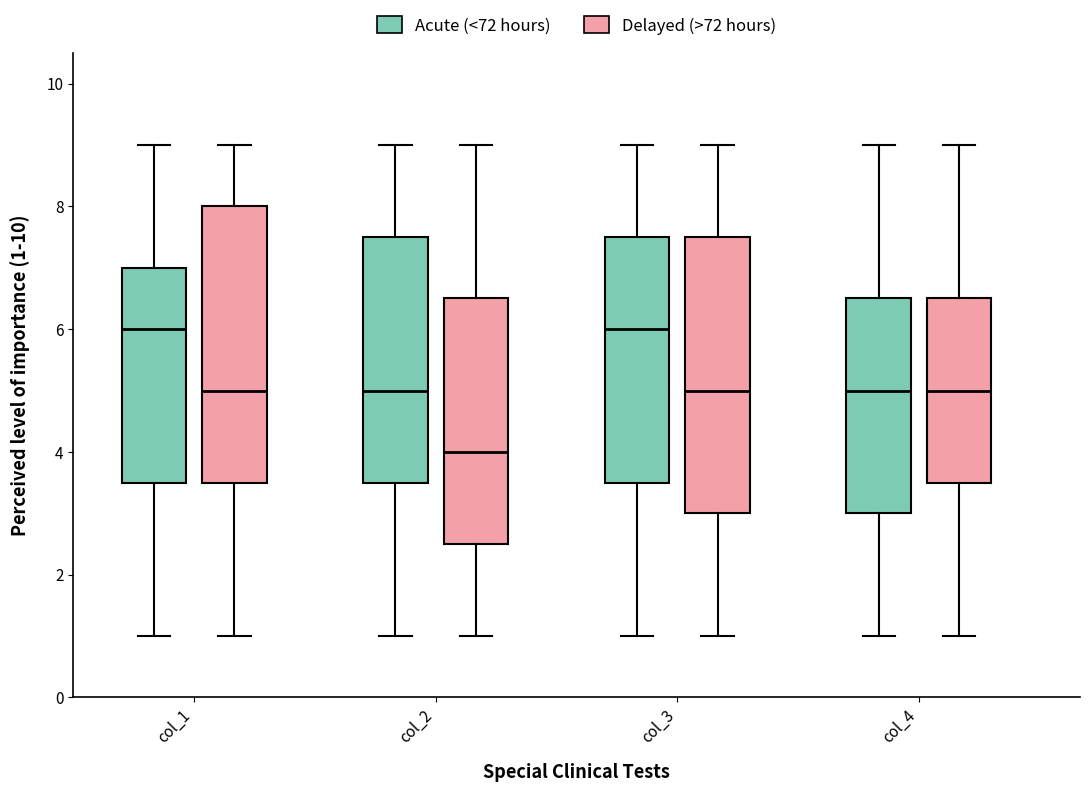

Where is the lower edge of the box for col_2 (Delayed (>72 hours)) on the y-axis? The values are not printed on the chart, so give them approximately, as read against the axis.

2.6